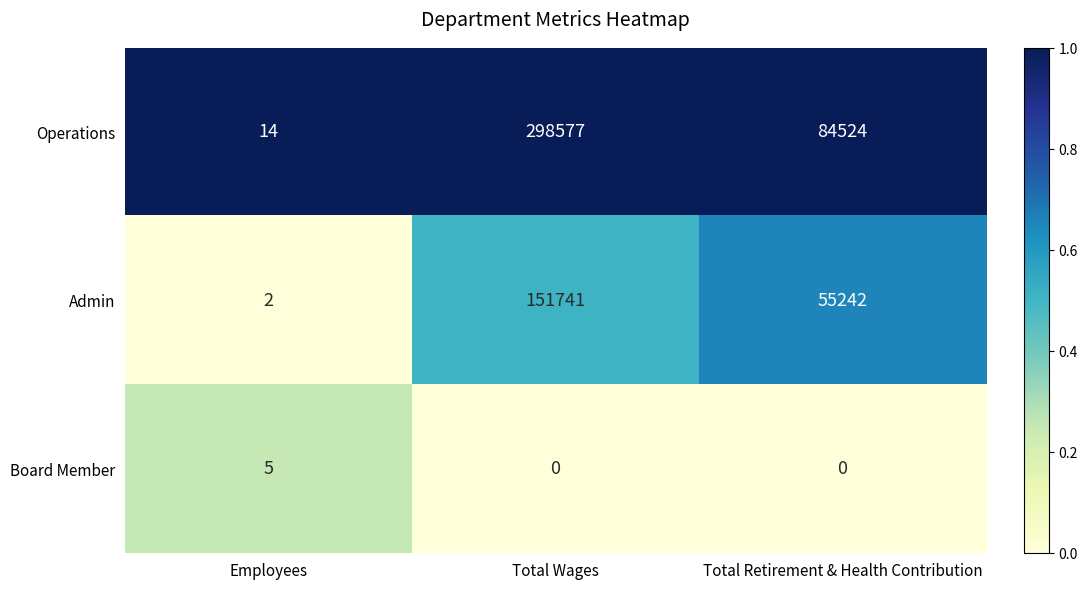

How many Board Member values are between 0 and 5?

3